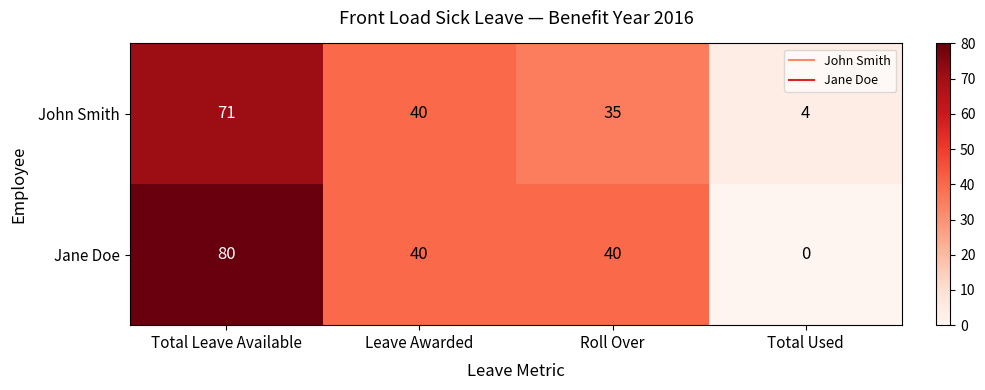

Reading left to right, extract all data points from this chart.

John Smith: Total Leave Available=71	Leave Awarded=40	Roll Over=35	Total Used=4
Jane Doe: Total Leave Available=80	Leave Awarded=40	Roll Over=40	Total Used=0